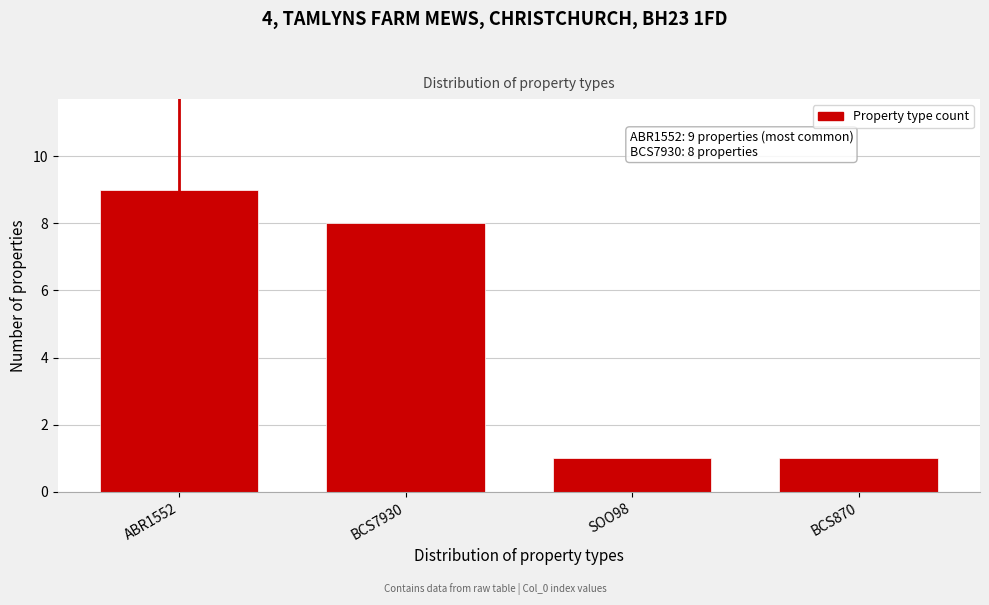

Reading right to left, extract all data points from this chart.

BCS870=1	SOO98=1	BCS7930=8	ABR1552=9